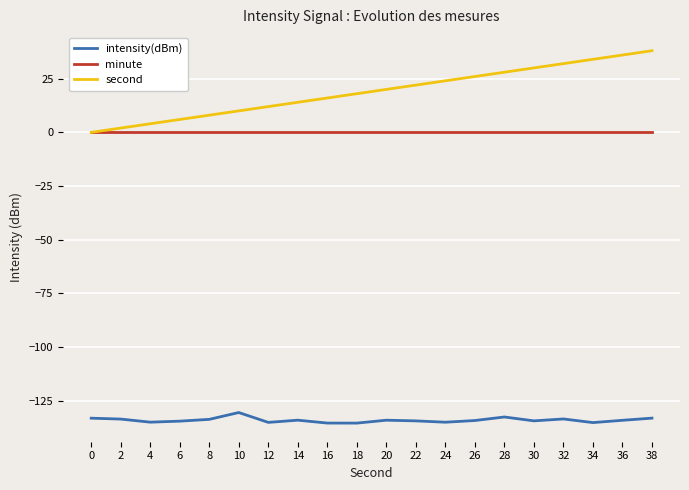

Count the number of categories in the chart.

20